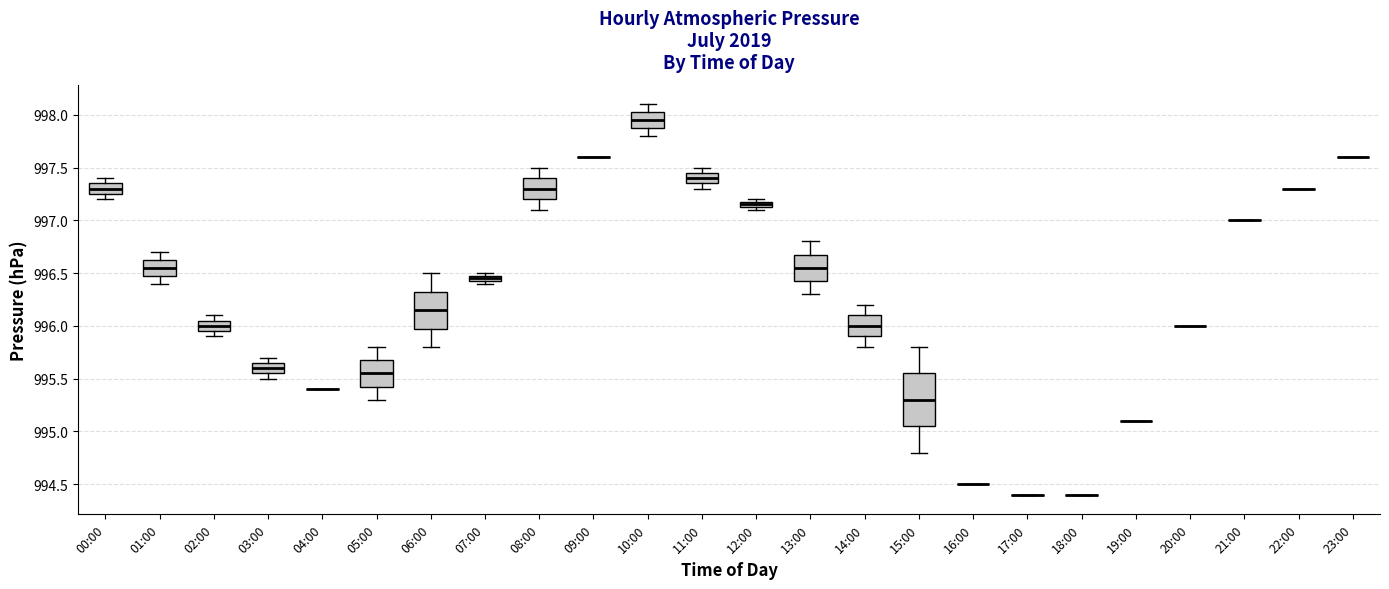

Comparing the boxes themselves (not the whiskers), which one is the tallest?

15:00